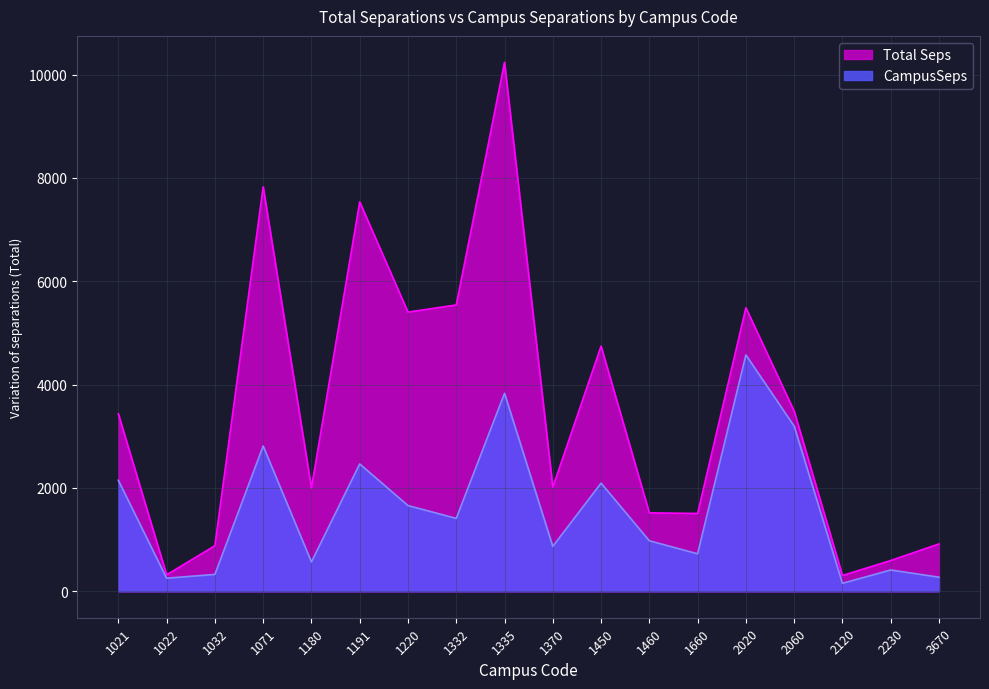

What is the difference between the values at 1370 and 2230?

456.8